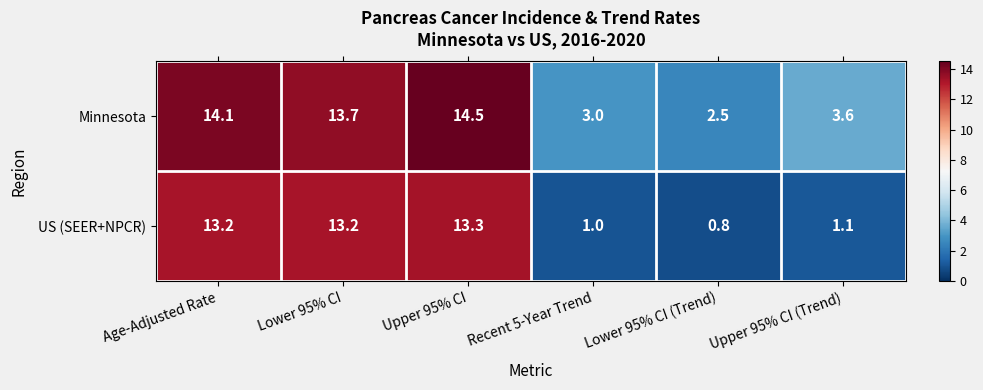

List the series in order of their overall mean, highest first.

Minnesota, US (SEER+NPCR)